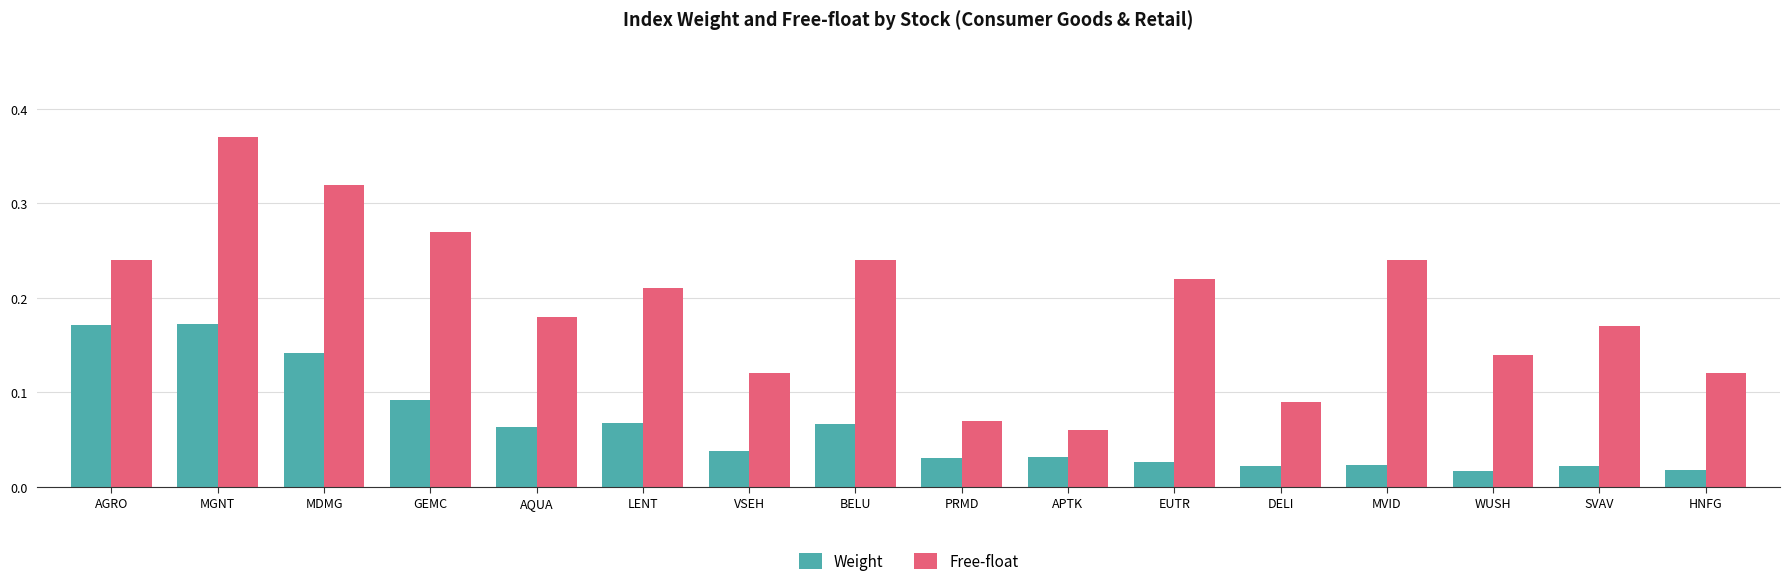

What position from the right is MGNT?

15